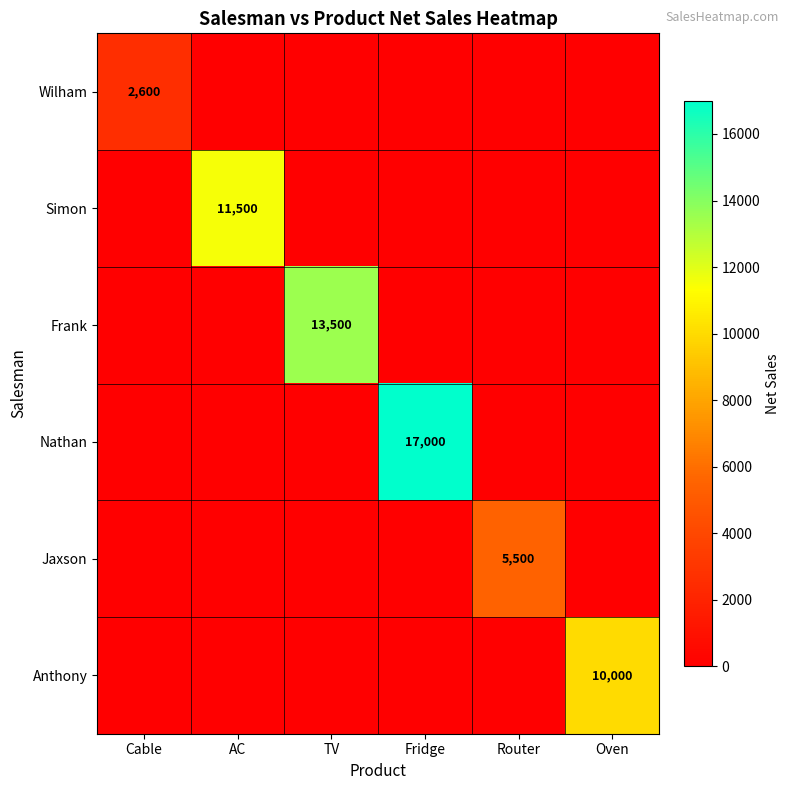

Which has a higher value, Fridge or AC?

Fridge